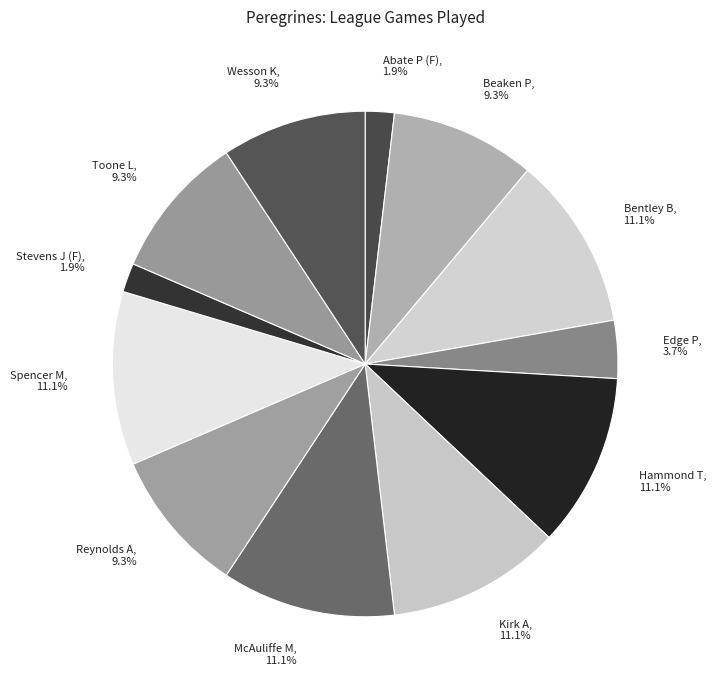

True or false: Abate P (F) accounts for 2% of the total.

True